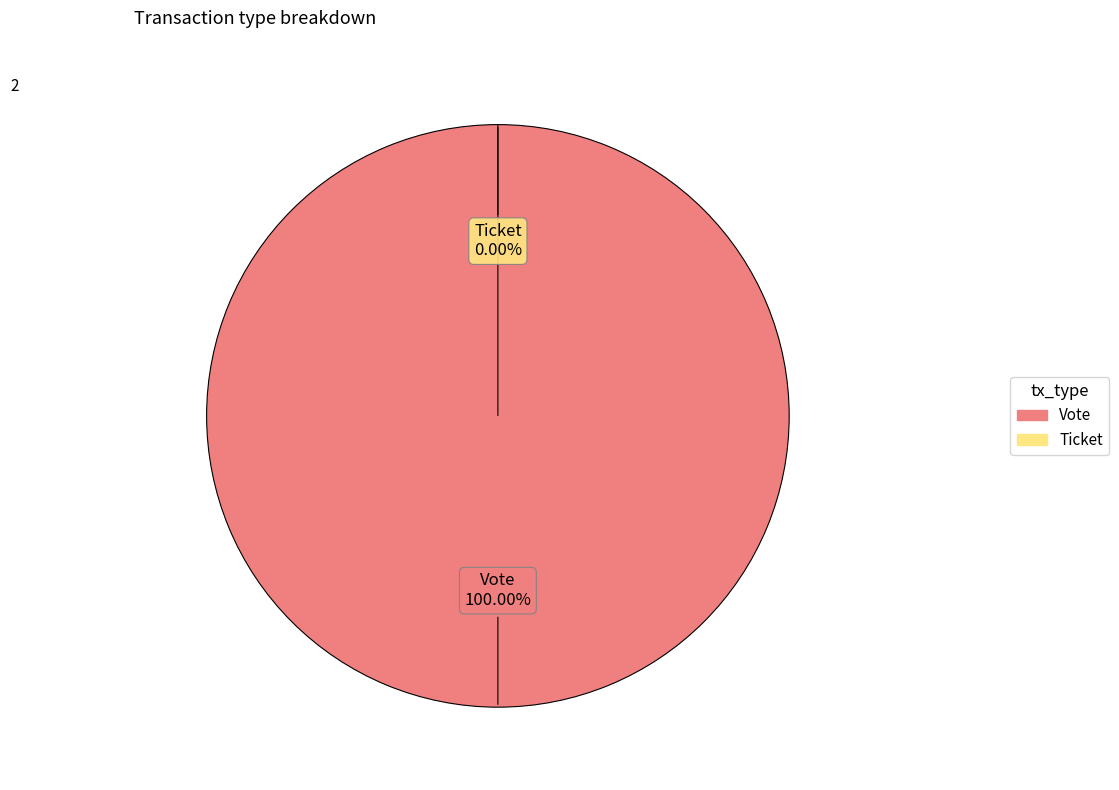

To the nearest percent, what portion does Vote represent?

100%